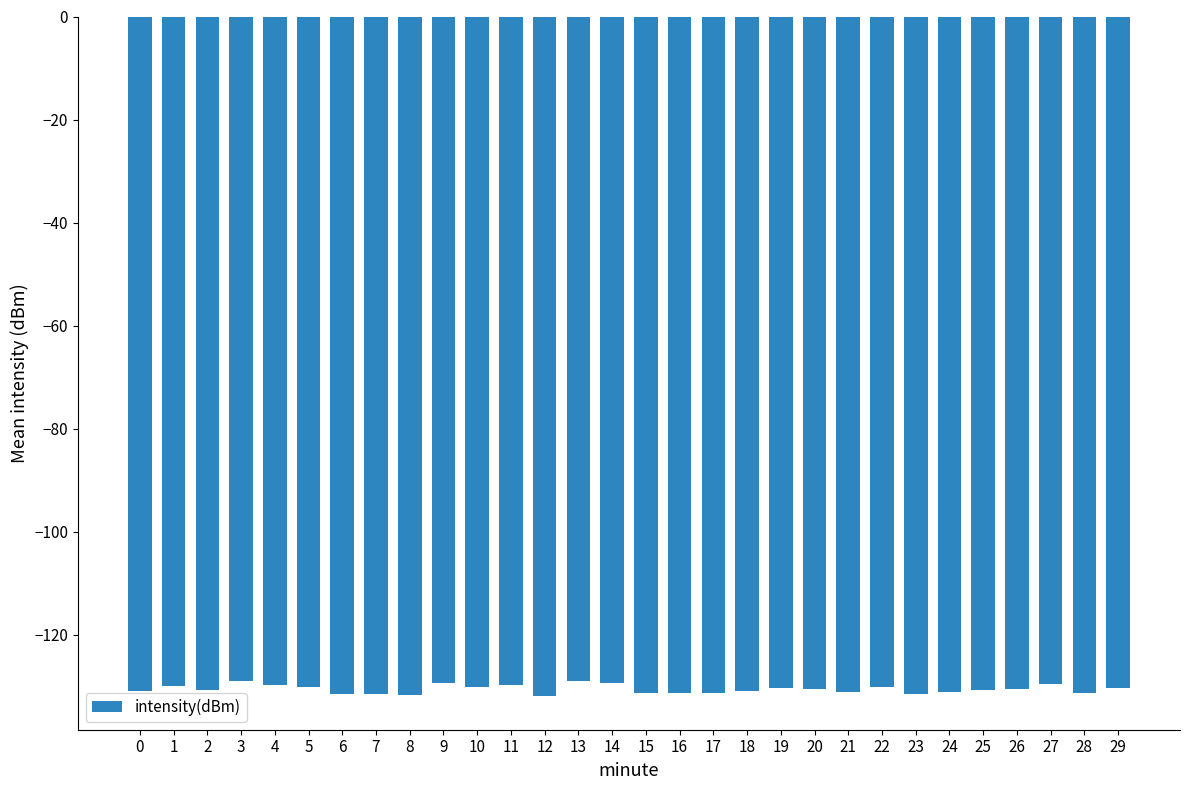

What is the maximum value shown in the chart?

-129.0